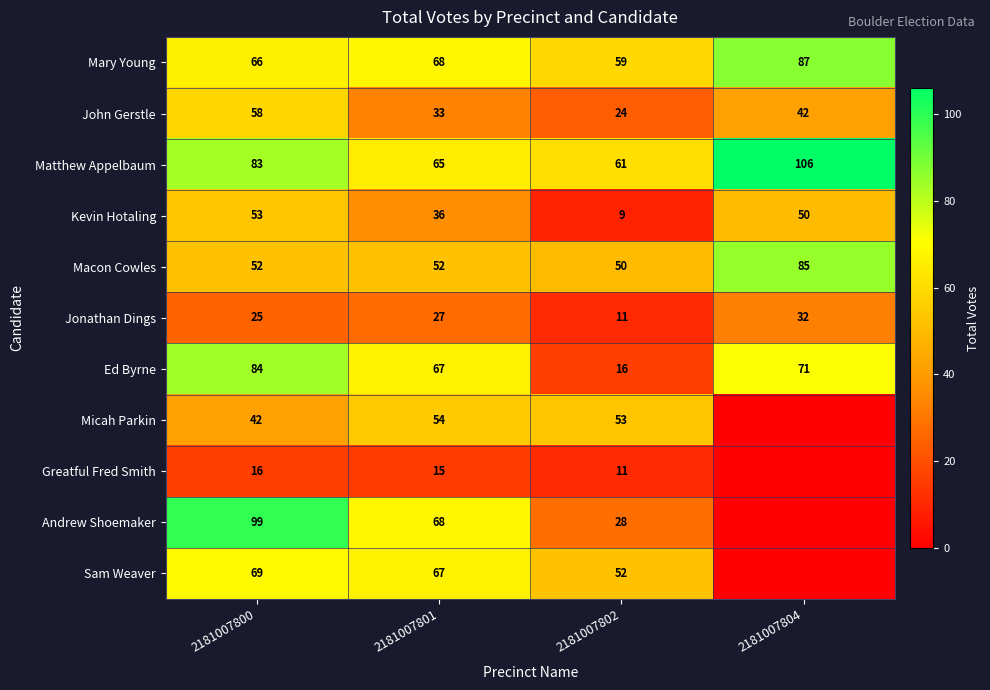

Read the Ed Byrne value at 2181007802.

16